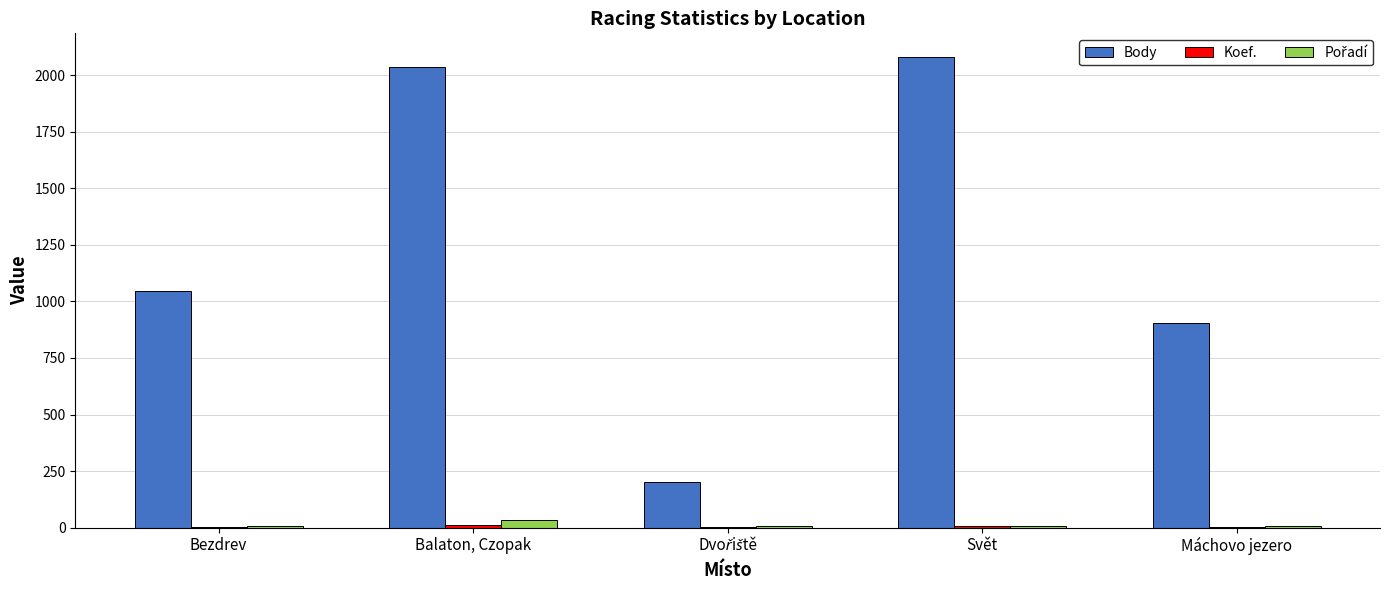

Which series changed the most between Bezdrev and Svět?

Body